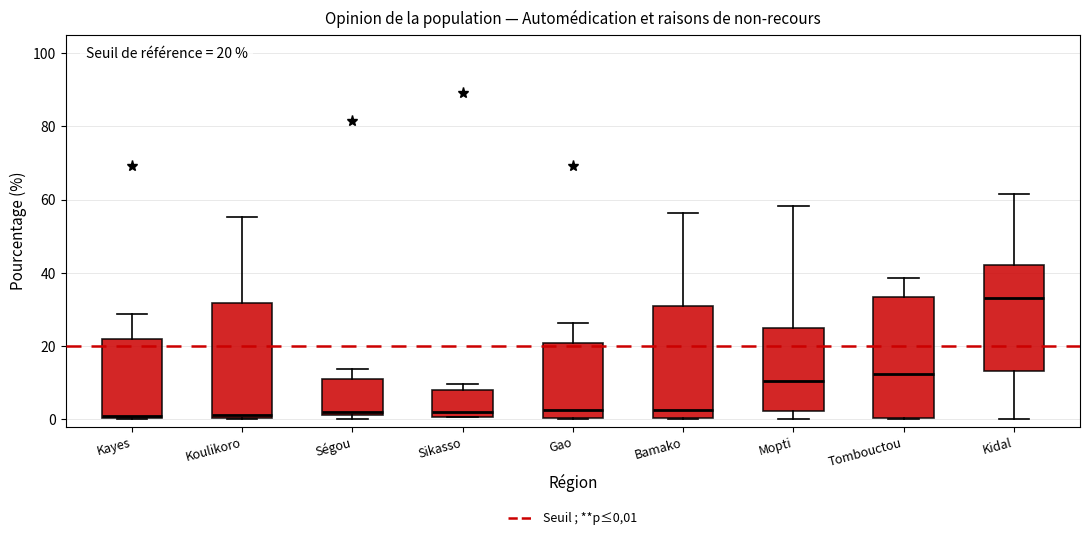

Which box's median line is the highest?

Kidal